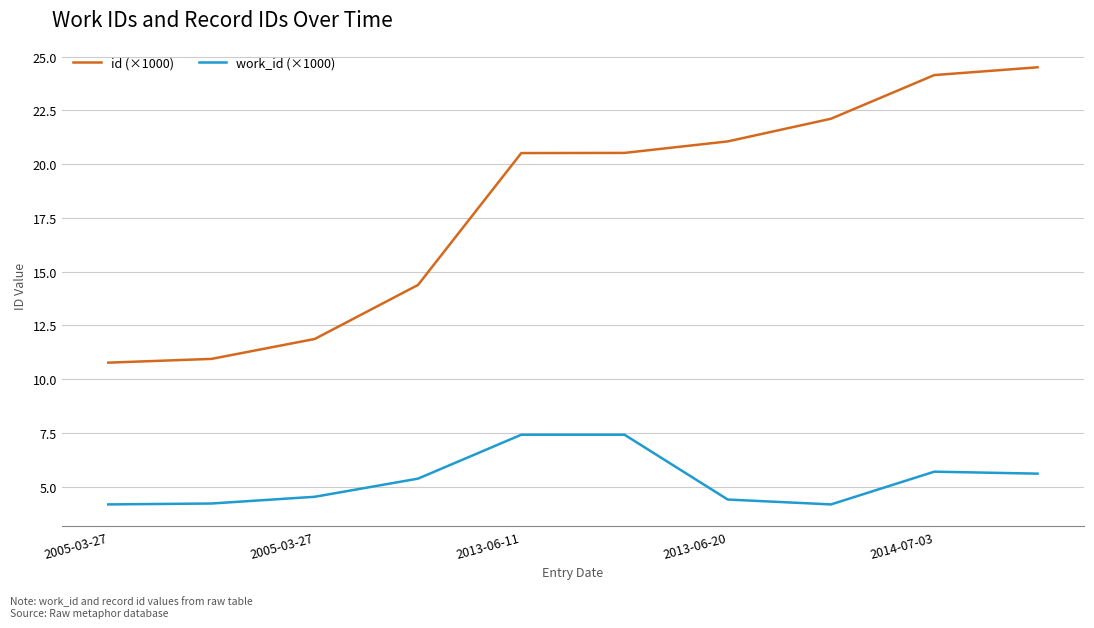

What is the lowest value of the id (×1000) series?

10.8